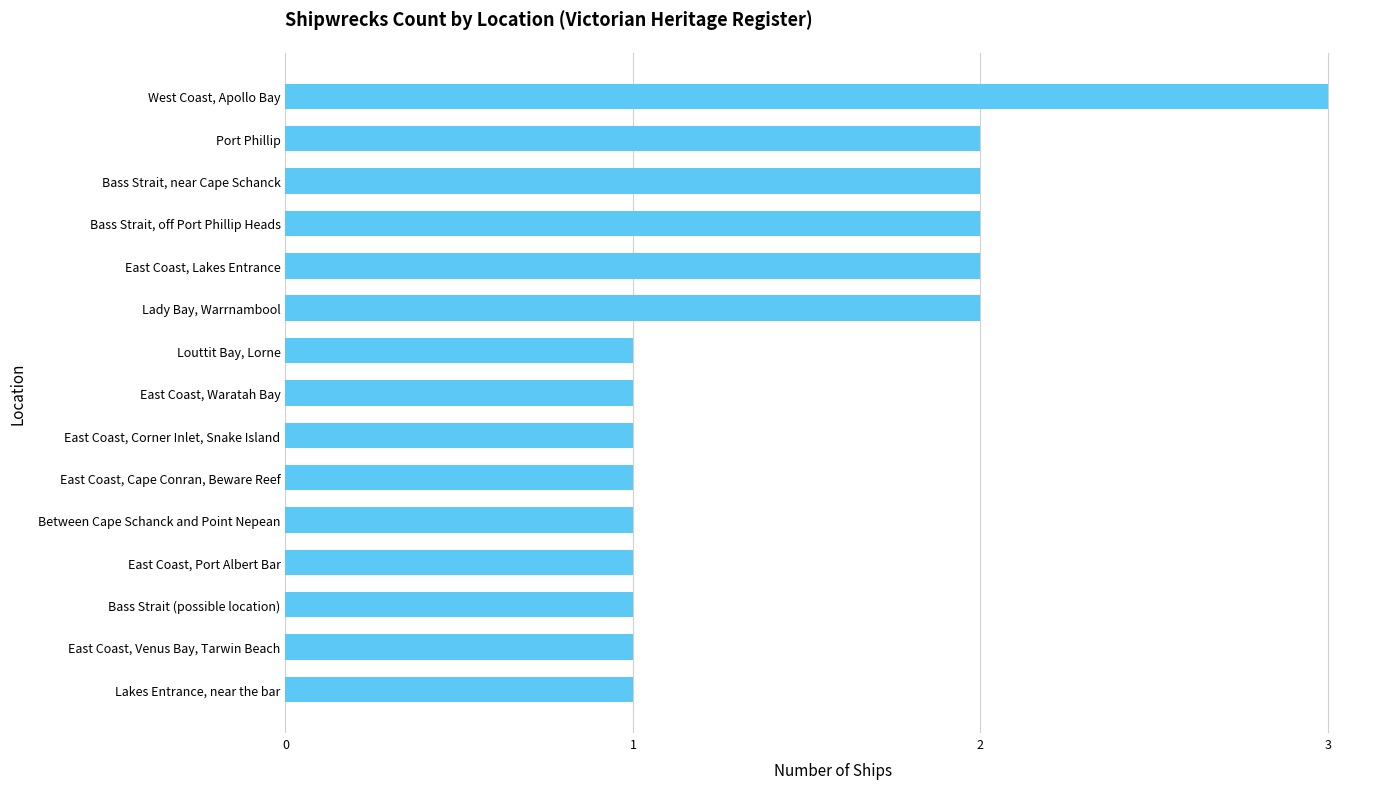

Approximately how many times larger is the value at East Coast, Venus Bay, Tarwin Beach compared to Lakes Entrance, near the bar?

1.0